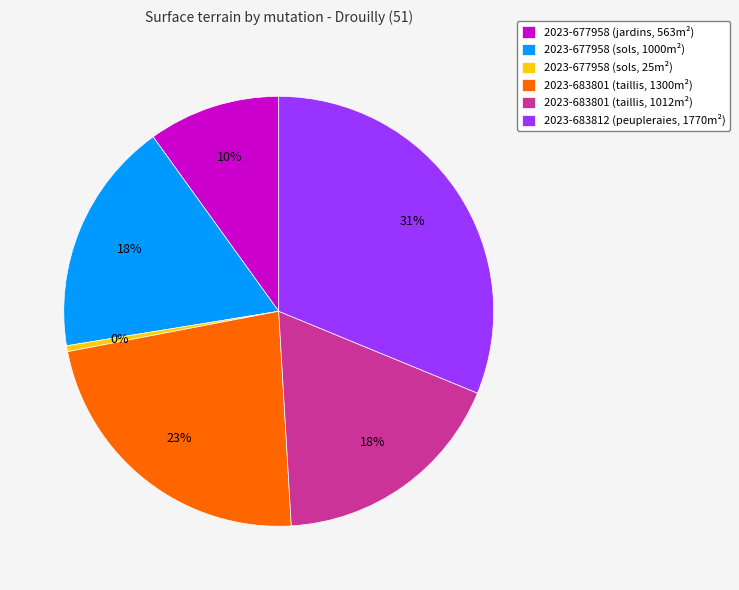

Approximately how many times larger is the value at 2023-677958 (sols, 1000m²) compared to 2023-683801 (taillis, 1300m²)?

0.8